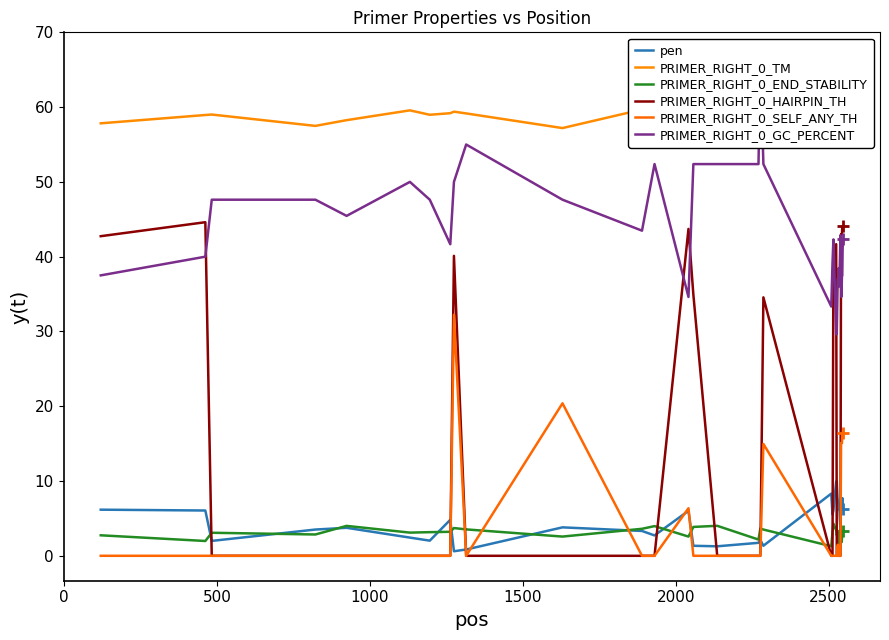

True or false: PRIMER_RIGHT_0_GC_PERCENT and PRIMER_RIGHT_0_END_STABILITY intersect in this chart.

False